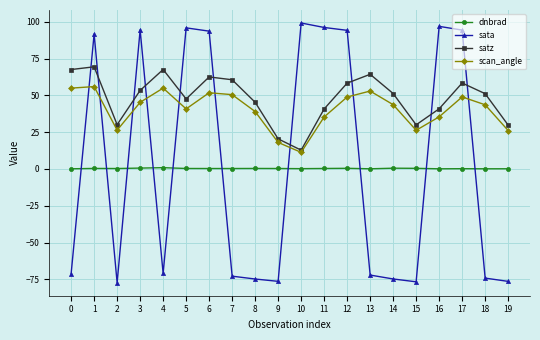

What are all the series names shown in the legend?

dnbrad, sata, satz, scan_angle